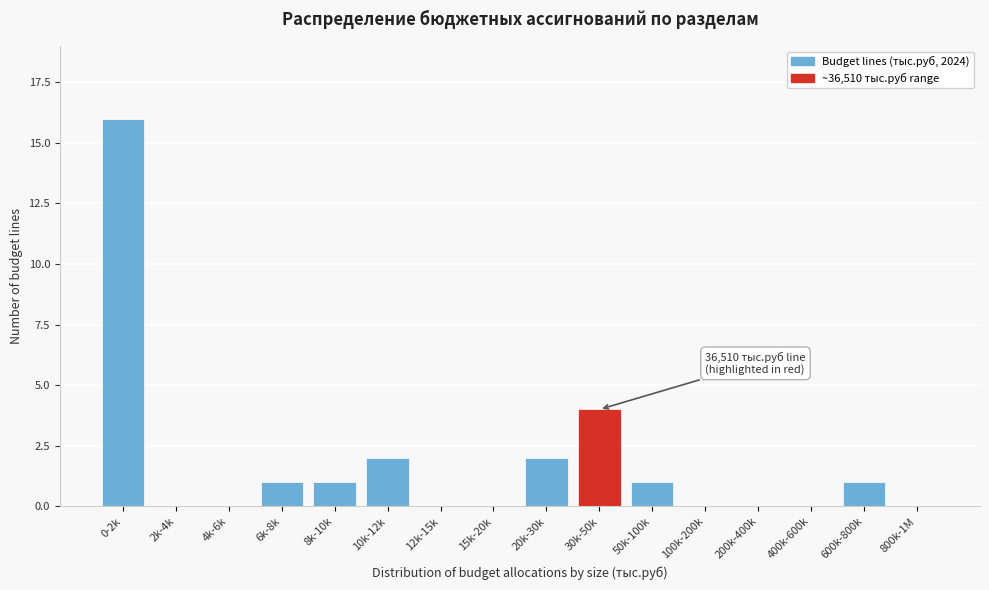

Reading right to left, what are all the values shown in this chart?

800k-1M=0	600k-800k=1	400k-600k=0	200k-400k=0	100k-200k=0	50k-100k=1	30k-50k=4	20k-30k=2	15k-20k=0	12k-15k=0	10k-12k=2	8k-10k=1	6k-8k=1	4k-6k=0	2k-4k=0	0-2k=16